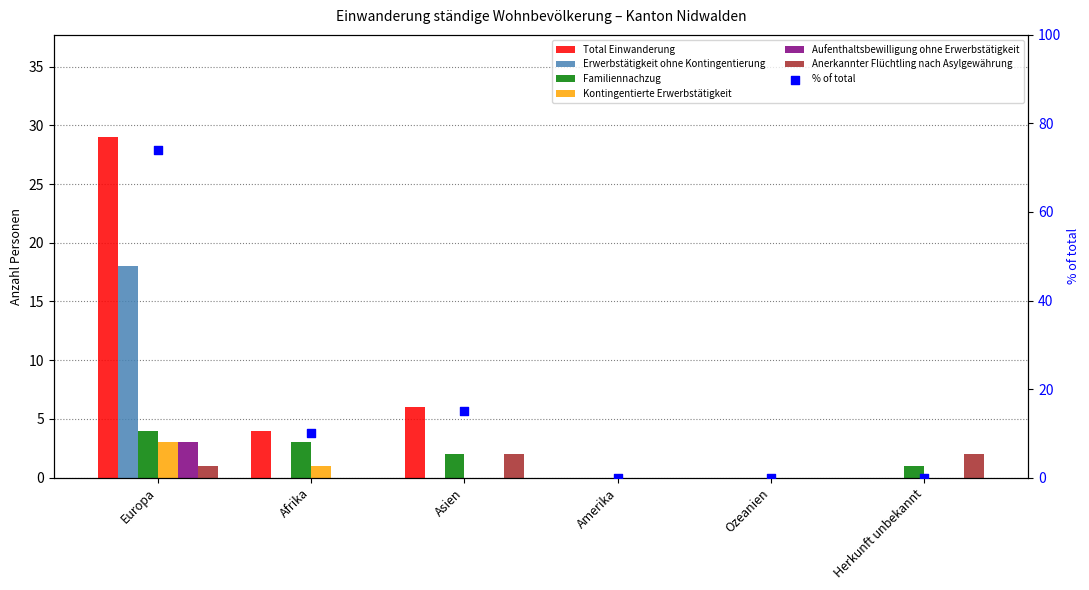

Which series reaches the minimum Y coordinate?

Total Einwanderung